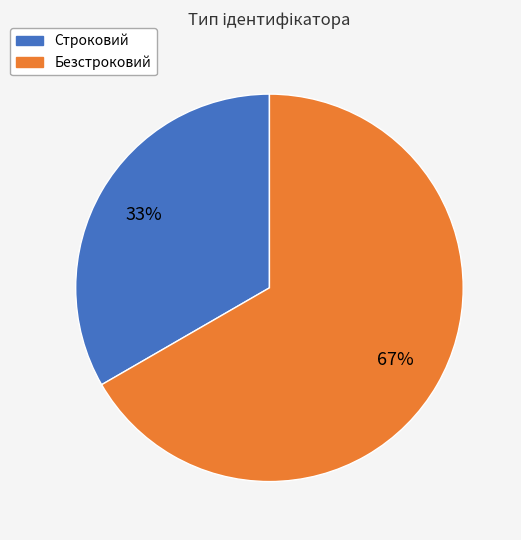

Approximately how many times larger is the value at Безстроковий compared to Строковий?

2.0